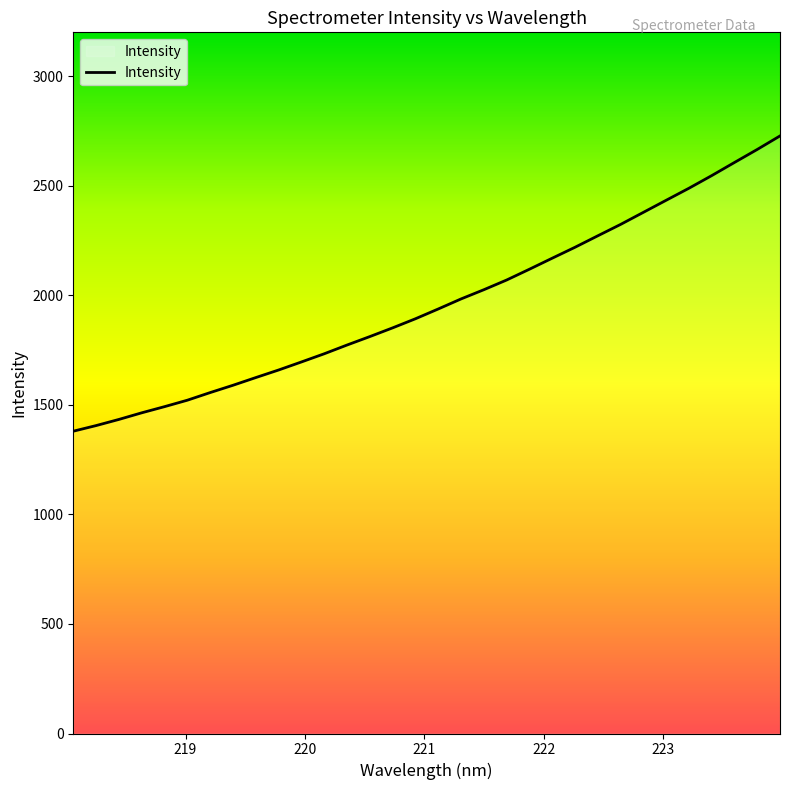

What is the maximum value shown in the chart?

2727.2